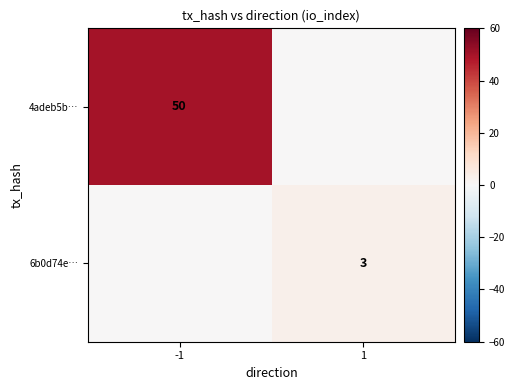

The value of 4adeb5b… at -1 is 50. True or false?

True